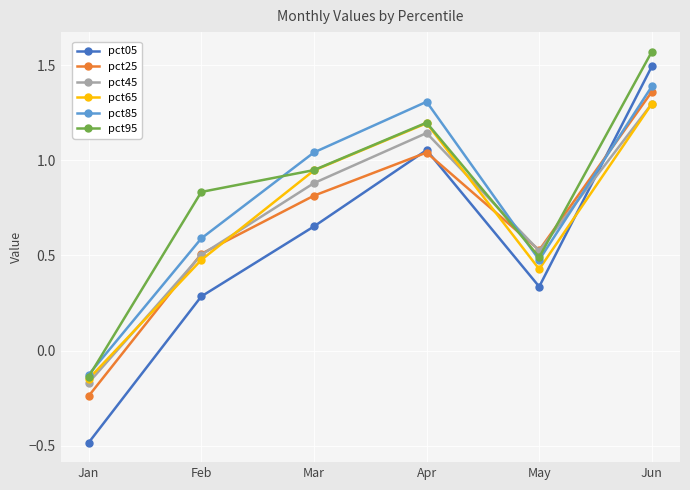

The value of pct25 at Mar is 0.8. True or false?

True